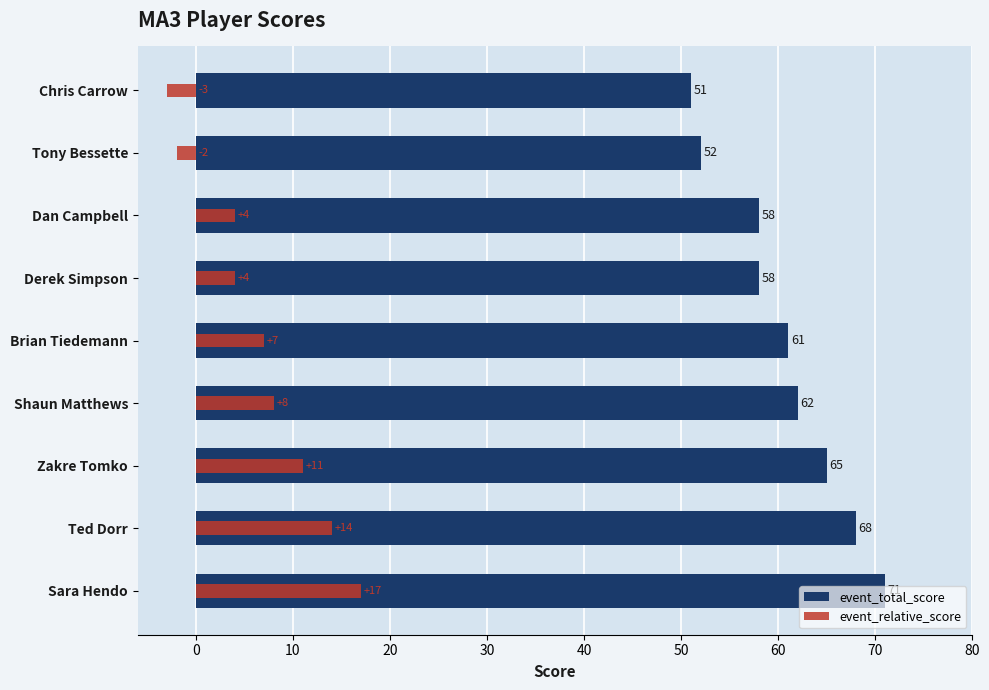

What is the maximum value for event_total_score?

71